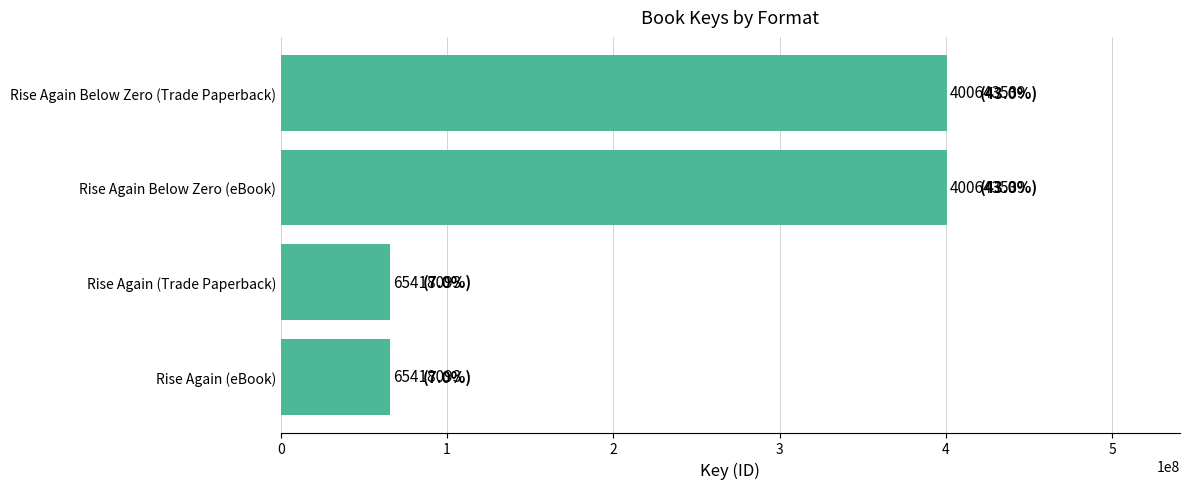

Are the bars horizontal?

Yes